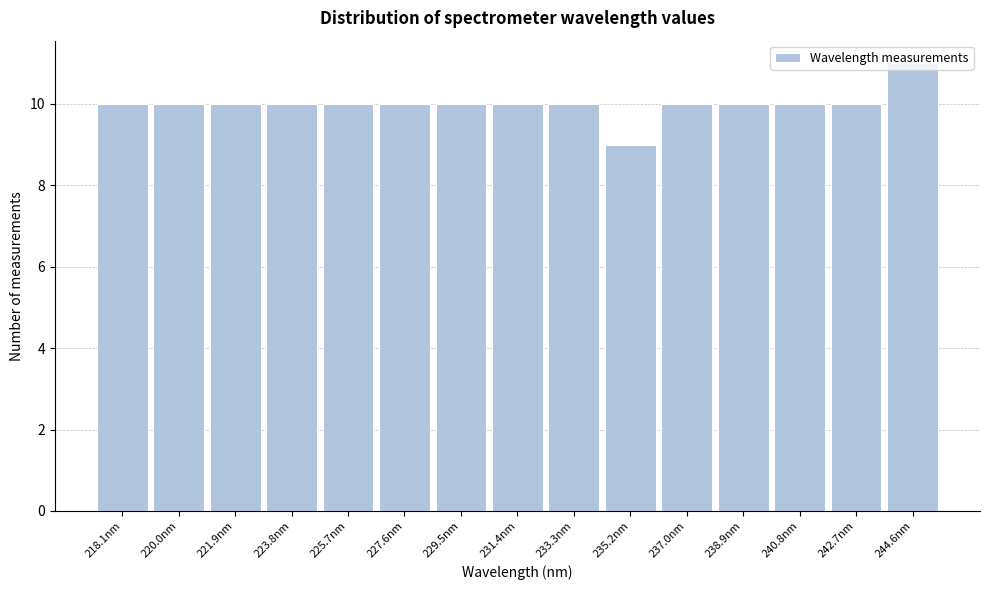

The chart shows a value of 4 at 229.5nm. True or false?

False